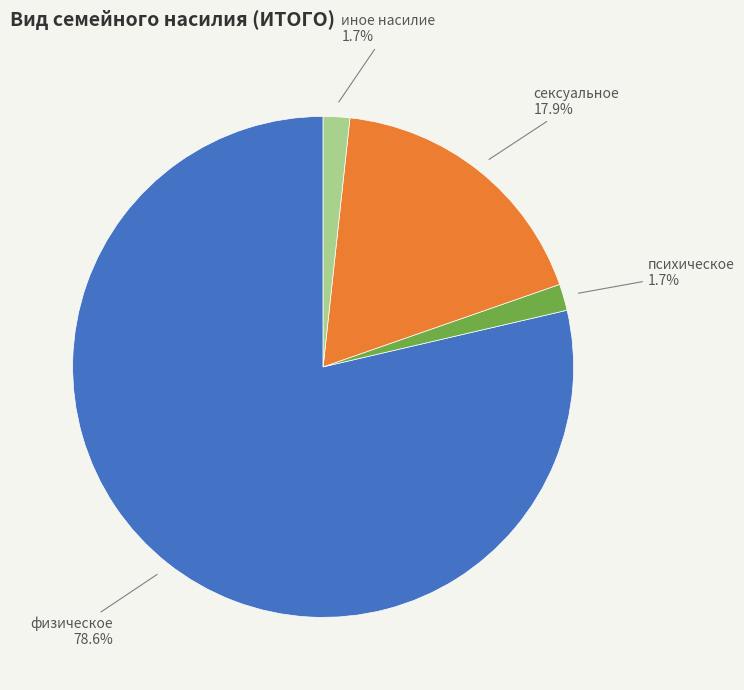

How many slices are in this pie chart?

4